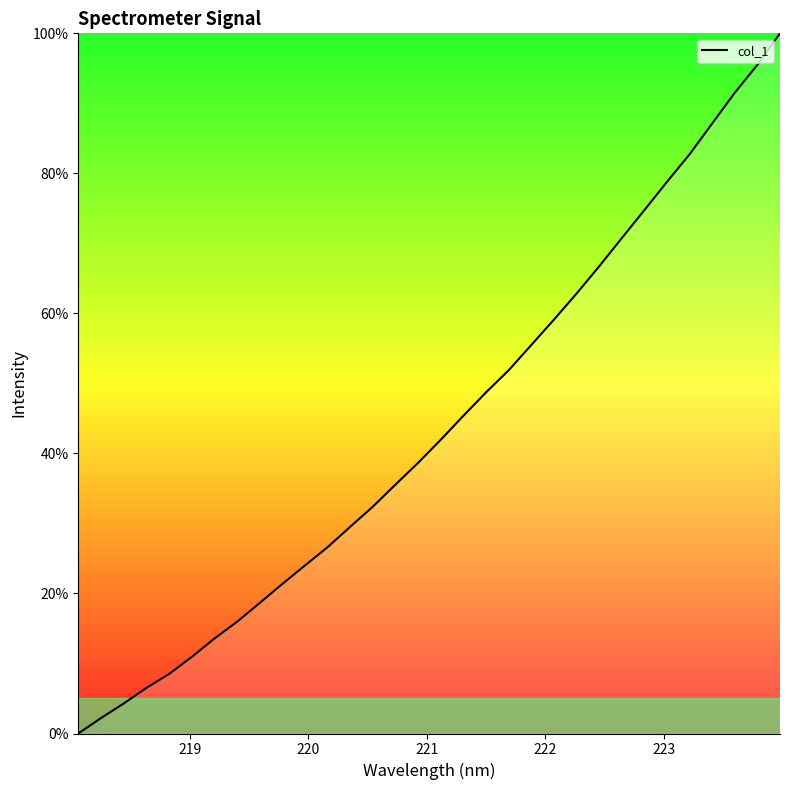

Does the chart display data point markers on the line(s)?

No